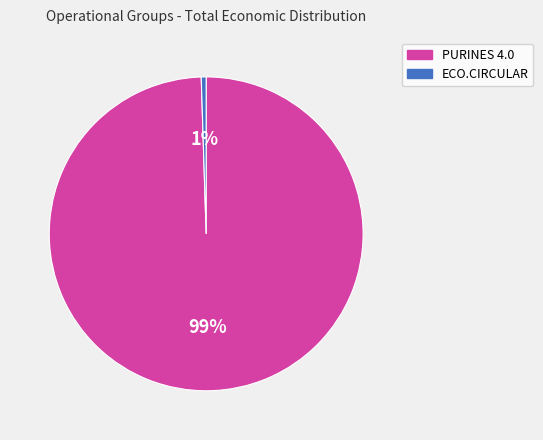

Rank the categories by value from lowest to highest.

ECO.CIRCULAR, PURINES 4.0